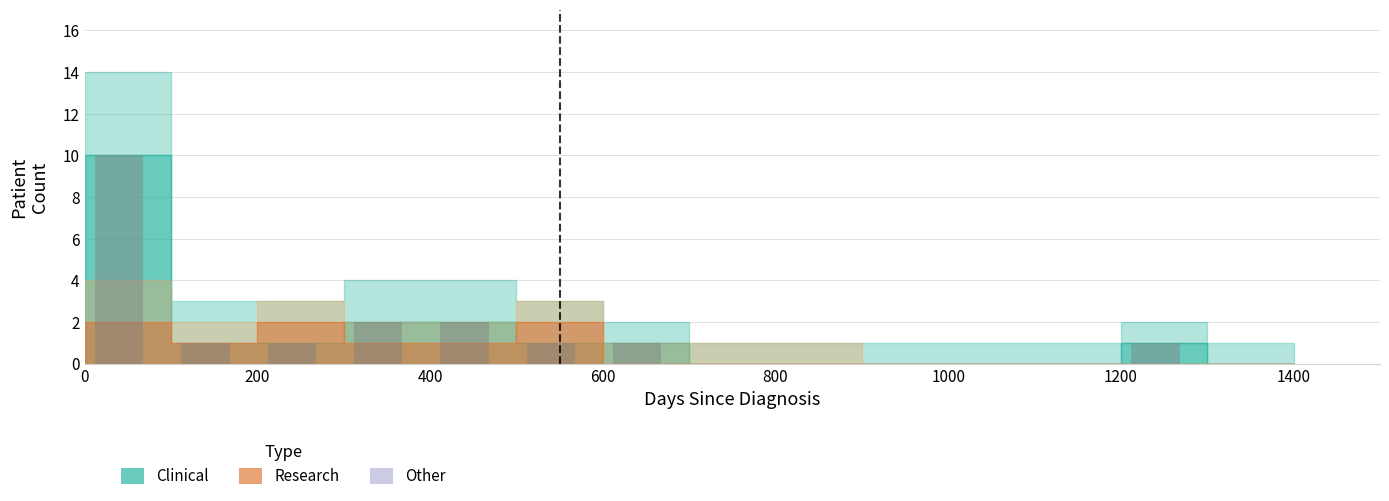

Count the number of categories in the chart.

15